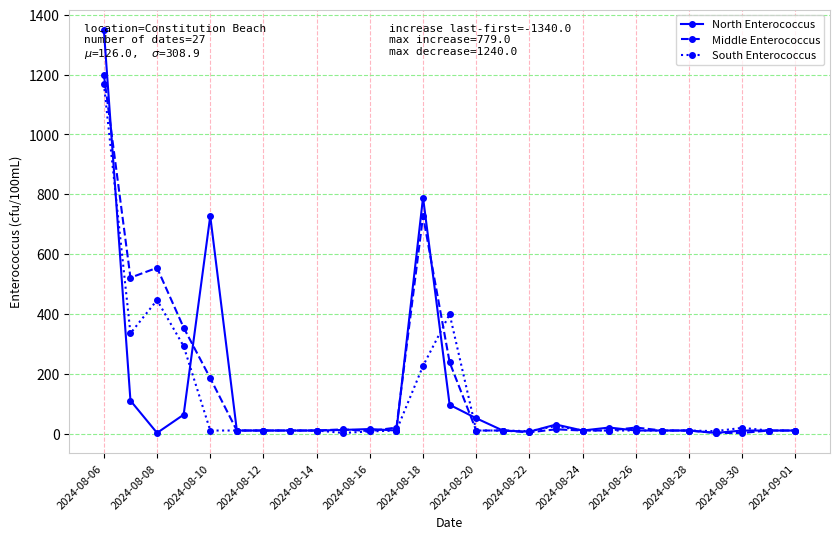

Which series has the largest range (max minus min)?

North Enterococcus